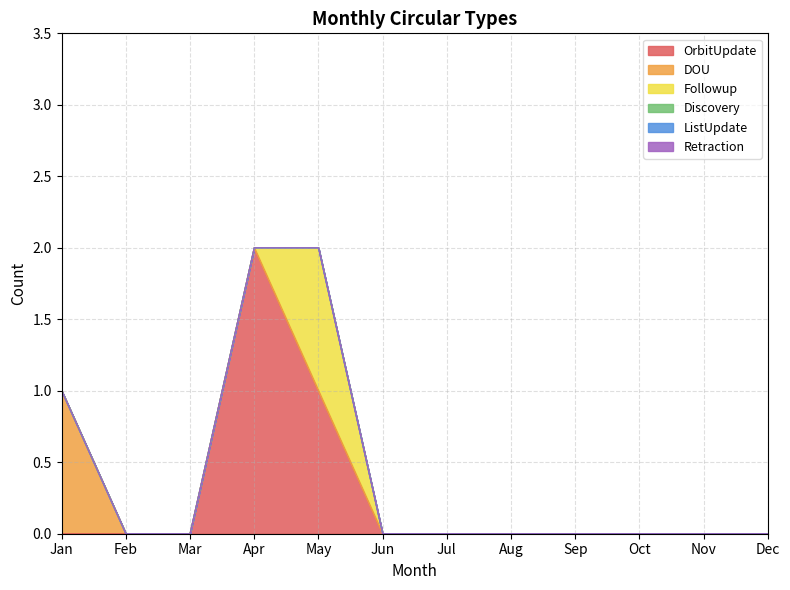

What are all the series names shown in the legend?

OrbitUpdate, DOU, Followup, Discovery, ListUpdate, Retraction